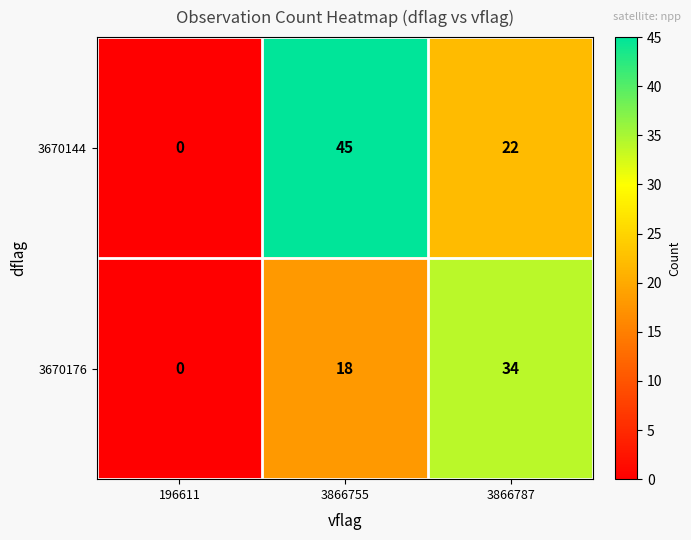

Which series has the widest spread of values?

3670144